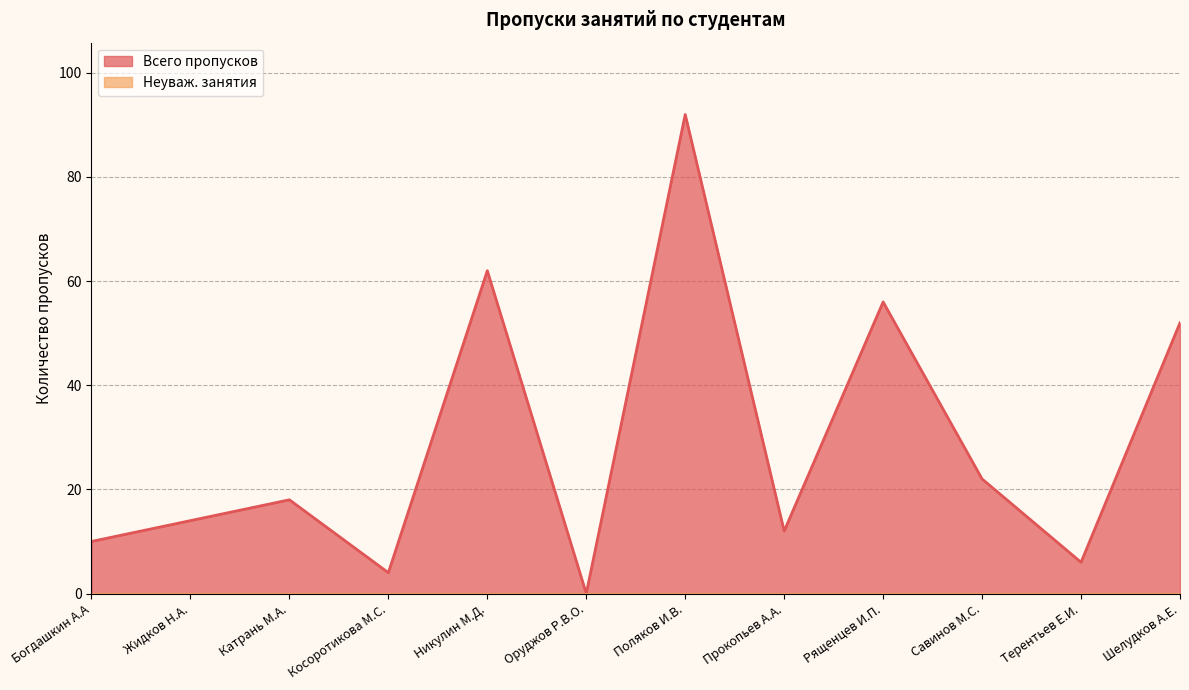

Reading left to right, list all the values displayed in this chart.

10	14	18	4	62	0	92	12	56	22	6	52